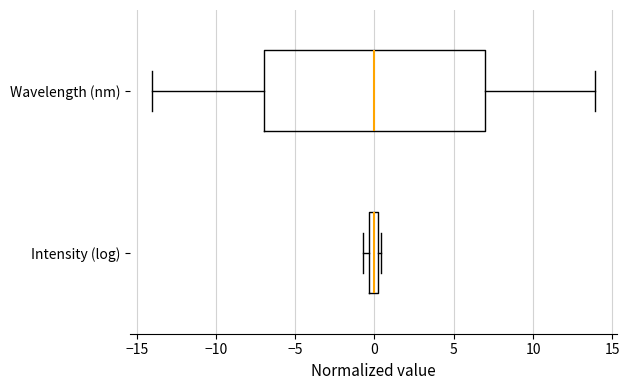

Comparing the boxes themselves (not the whiskers), which one is the widest?

Wavelength (nm)